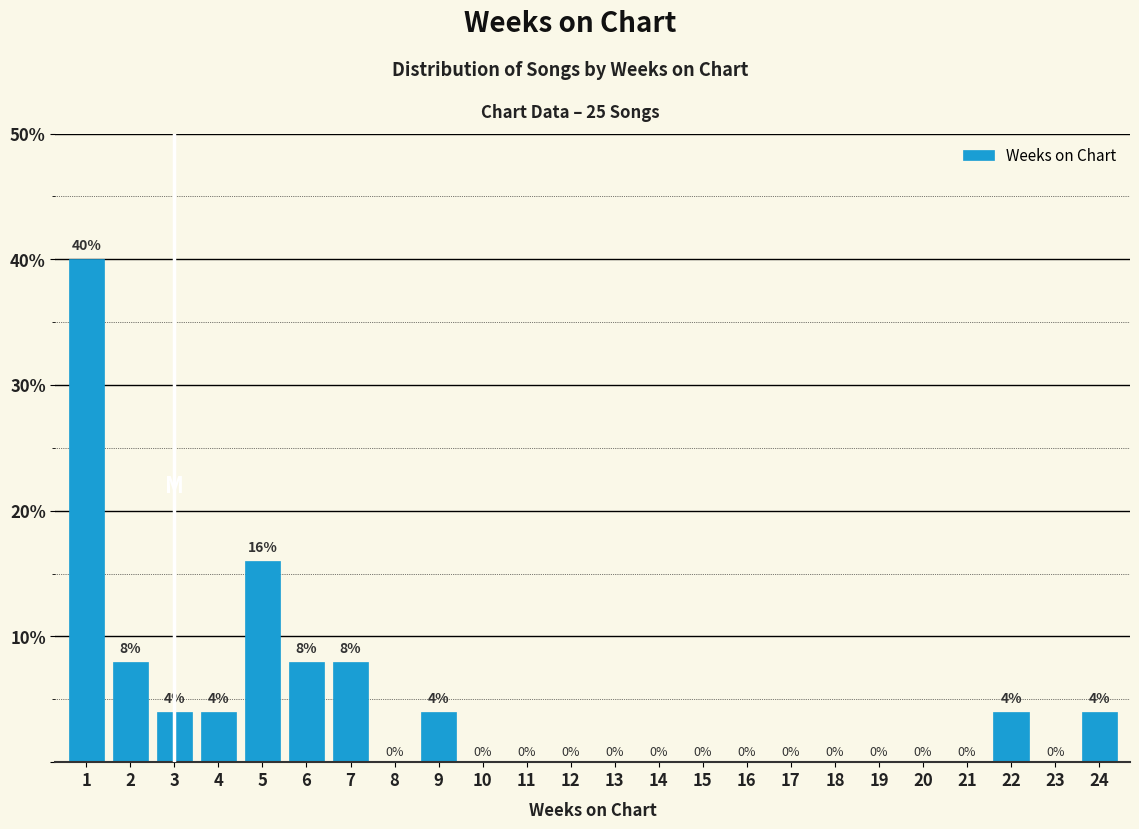

Reading right to left, list all the values displayed in this chart.

24=4	23=0	22=4	21=0	20=0	19=0	18=0	17=0	16=0	15=0	14=0	13=0	12=0	11=0	10=0	9=4	8=0	7=8	6=8	5=16	4=4	3=4	2=8	1=40